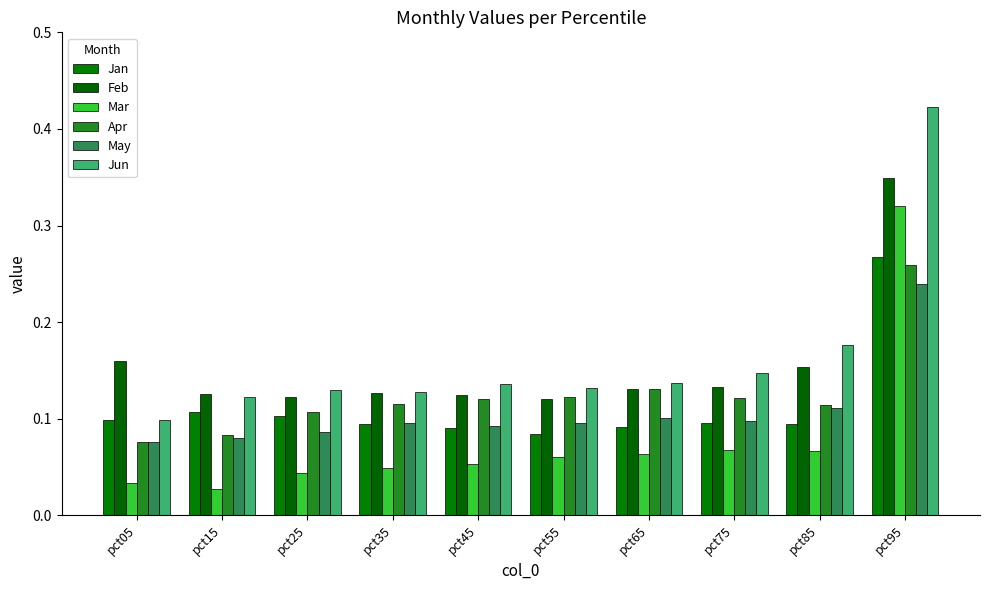

Reading left to right, list all the values displayed in this chart.

Jan: 0.1	0.1	0.1	0.1	0.1	0.1	0.1	0.1	0.1	0.3
Feb: 0.2	0.1	0.1	0.1	0.1	0.1	0.1	0.1	0.2	0.3
Mar: 0.0	0.0	0.0	0.0	0.1	0.1	0.1	0.1	0.1	0.3
Apr: 0.1	0.1	0.1	0.1	0.1	0.1	0.1	0.1	0.1	0.3
May: 0.1	0.1	0.1	0.1	0.1	0.1	0.1	0.1	0.1	0.2
Jun: 0.1	0.1	0.1	0.1	0.1	0.1	0.1	0.1	0.2	0.4